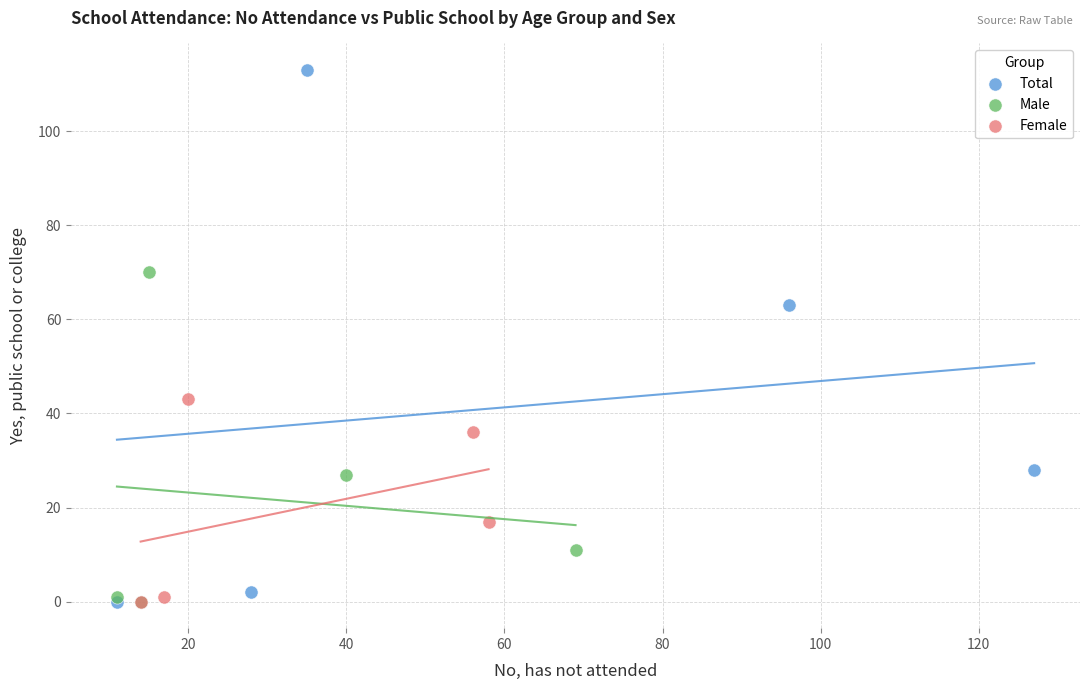

What are all the series names shown in the legend?

Total, Male, Female